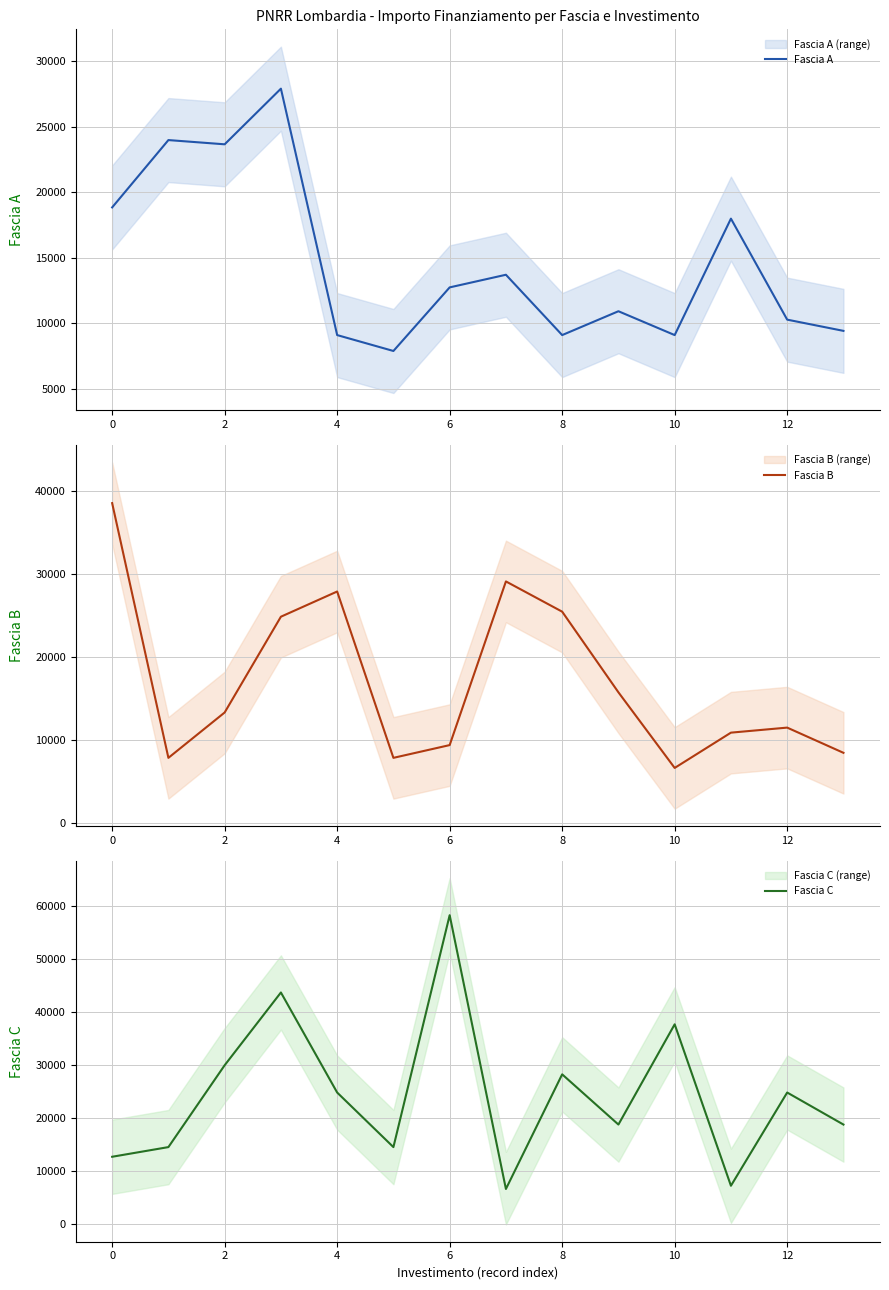

What is the value of the Fascia C point at the 12th from the left?

7284